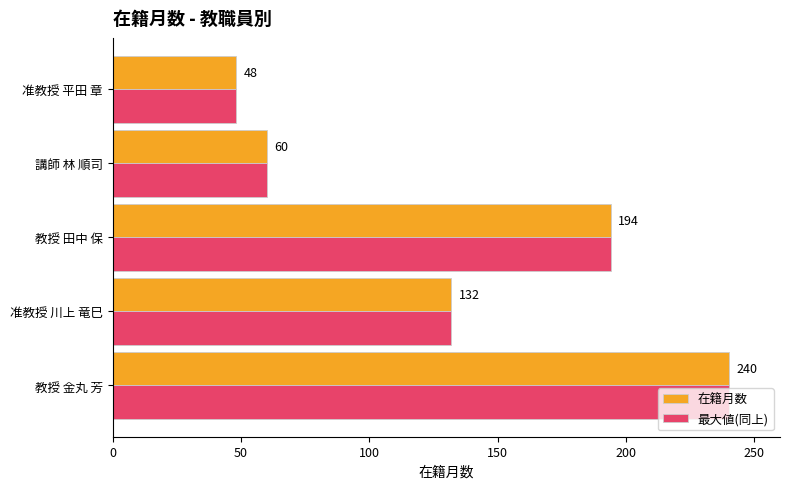

Where is 最大値(同上) nearest to the value 144?

准教授 川上 竜巳